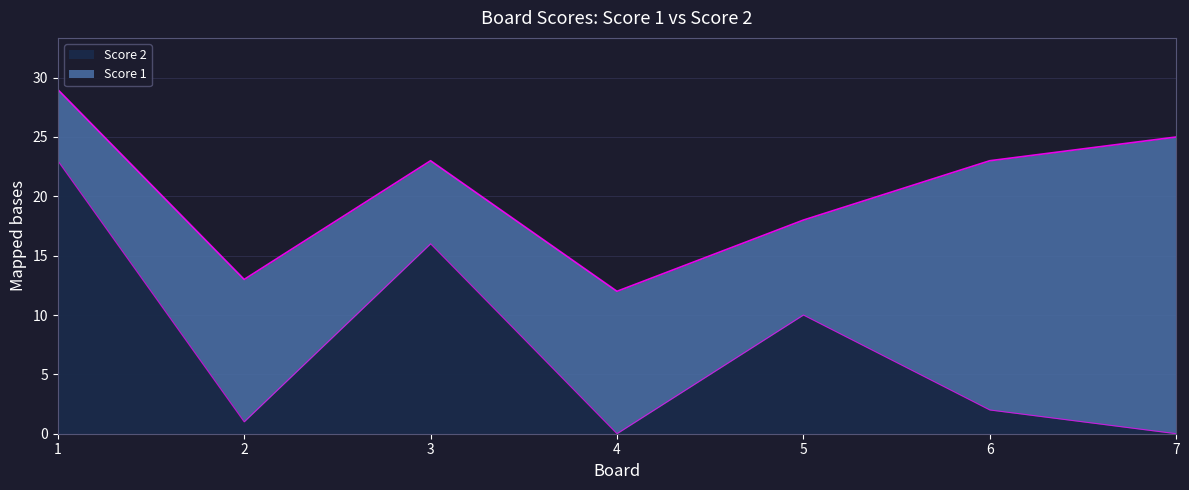

How many points are lower than both their immediate neighbors (excluding endpoints)?

2